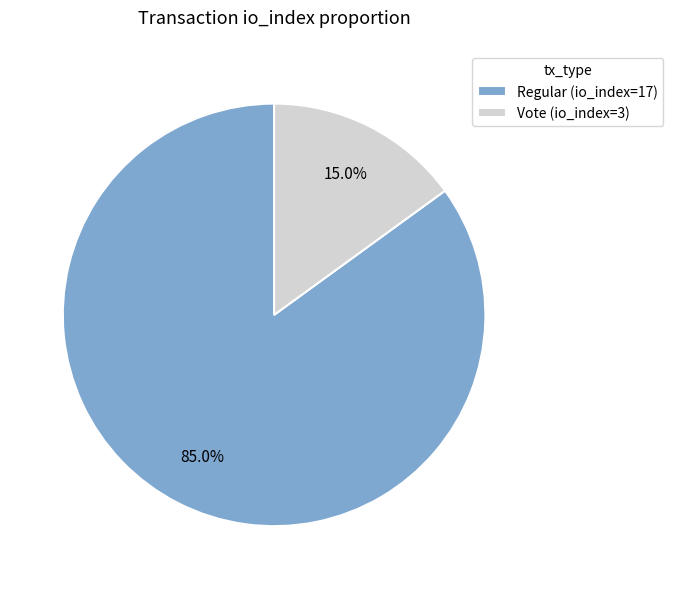

Count the number of slices in the pie.

2